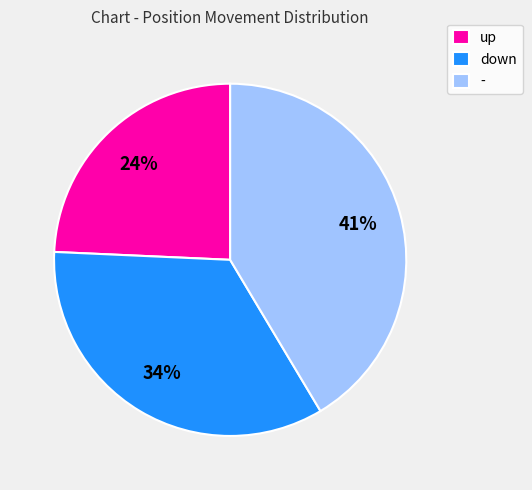

To the nearest percent, what portion does down represent?

34%